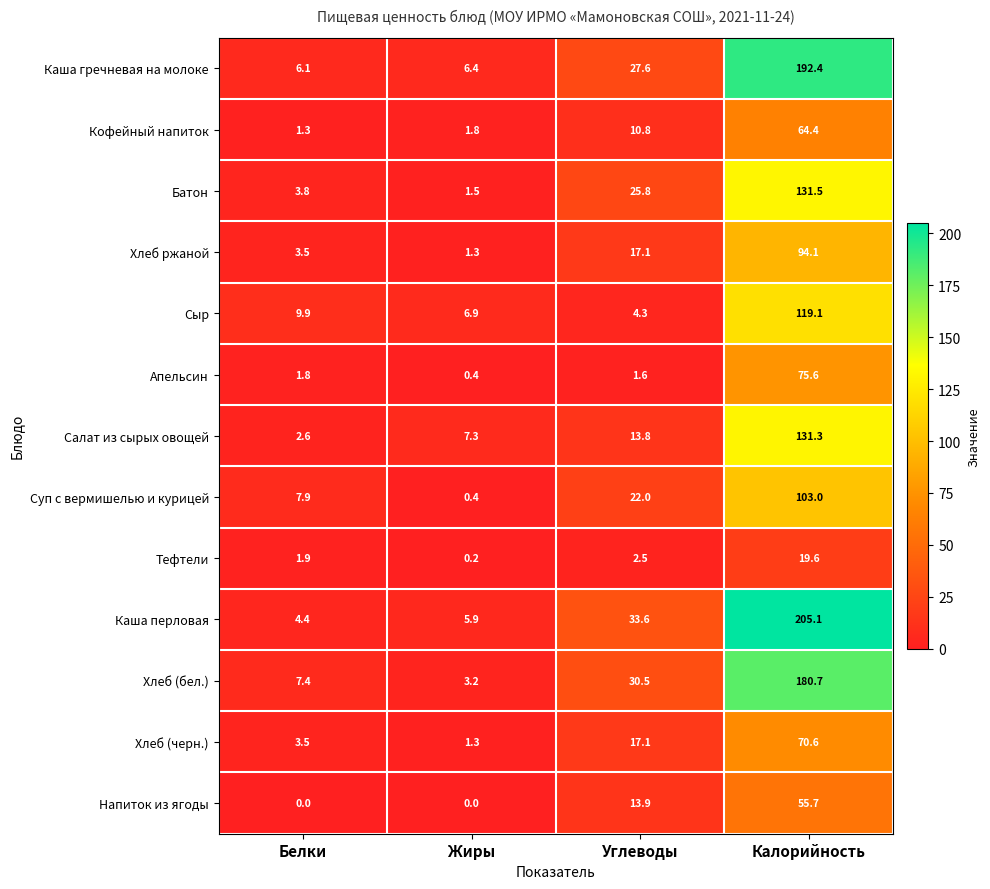

Rank the series by their maximum value, from highest to lowest.

Каша перловая, Каша гречневая на молоке, Хлеб (бел.), Батон, Салат из сырых овощей, Сыр, Суп с вермишелью и курицей, Хлеб ржаной, Апельсин, Хлеб (черн.), Кофейный напиток, Напиток из ягоды, Тефтели